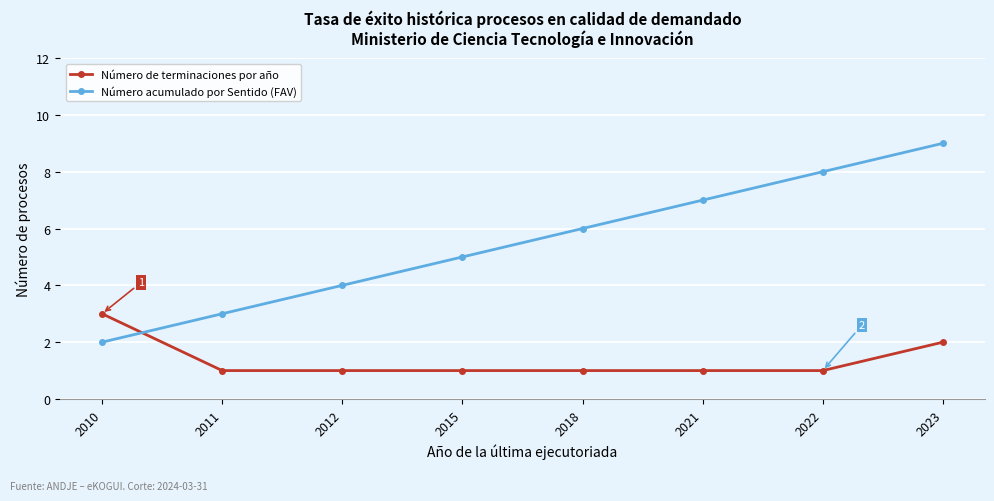

What is the value of the Número acumulado por Sentido (FAV) point at the 1st from the left?

2